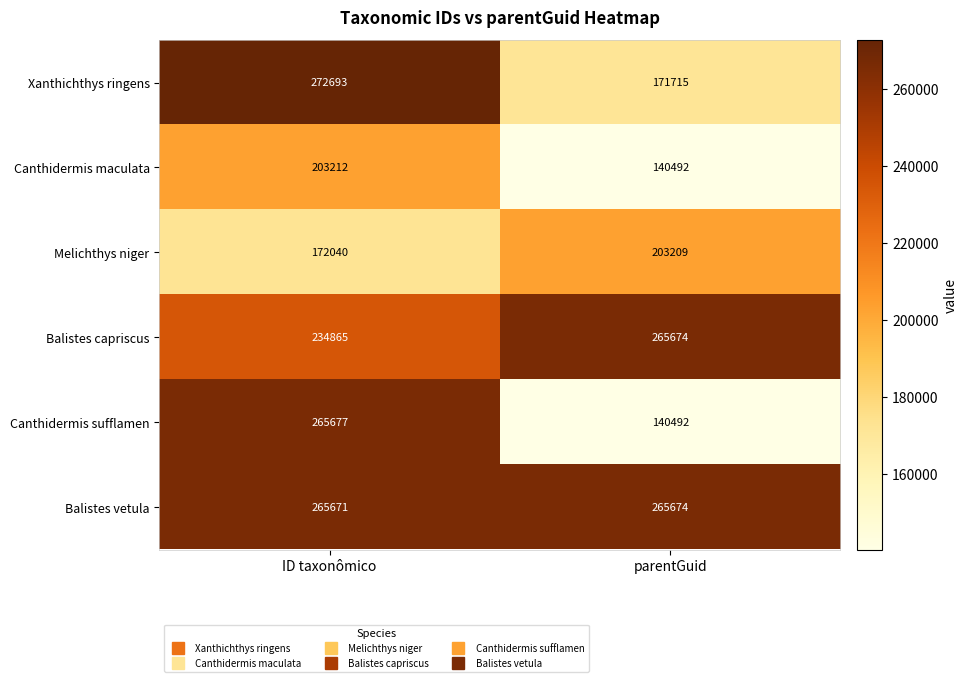

Which series has the largest total across all categories?

Balistes vetula